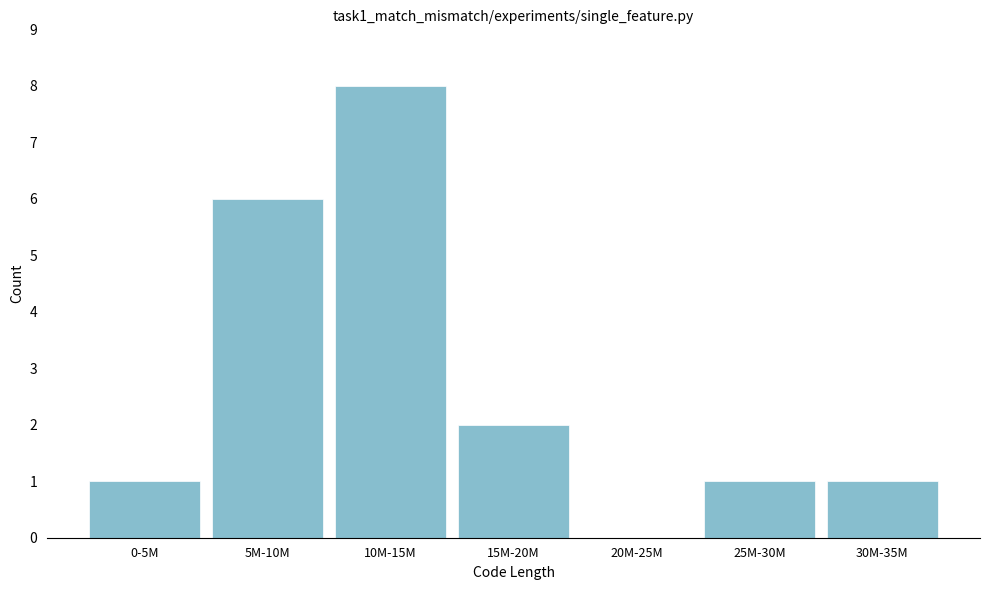

Reading left to right, list all the values displayed in this chart.

0-5M=1	5M-10M=6	10M-15M=8	15M-20M=2	20M-25M=0	25M-30M=1	30M-35M=1